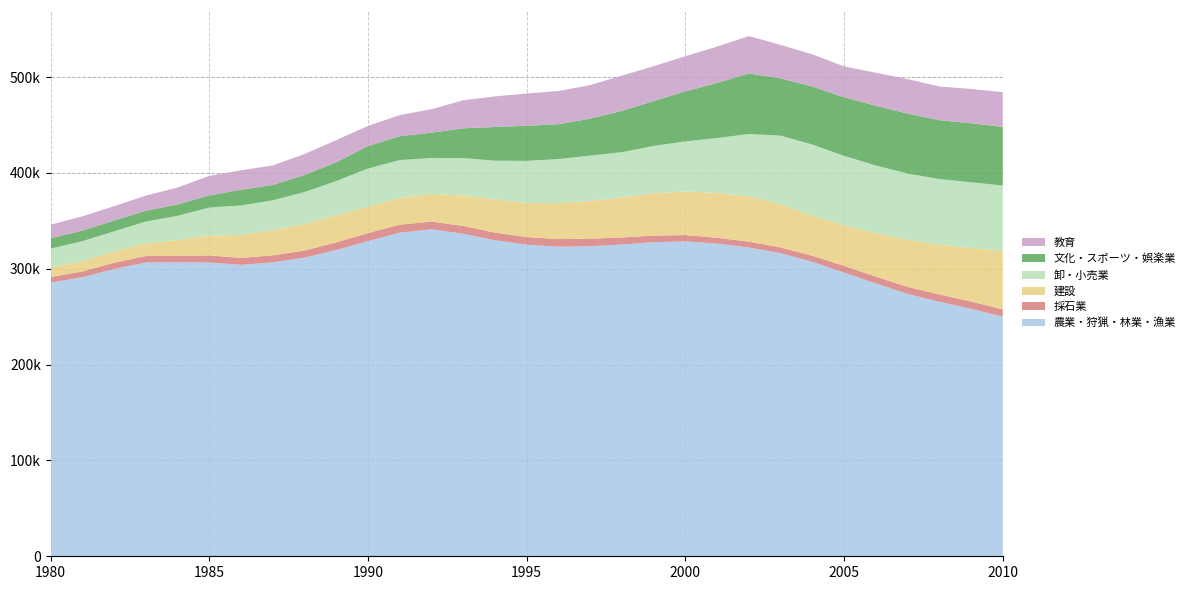

Reading right to left, extract all data points from this chart.

農業・狩猟・林業・漁業: 249888.1	258155.5	265580.0	273735.9	284539.0	296119.7	307137.2	316255.0	322210.0	326245.0	328550.0	327690.0	325300.0	323475.0	322980.0	325125.0	329740.0	336475.0	341115.0	337610.0	328885.0	319485.0	311630.0	306690.0	304095.0	306484.6	306588.4	306543.9	299751.6	291164.8	285509.5
採石業: 7690.8	7691.0	7587.7	7373.2	7247.4	6839.1	6448.4	5973.1	6051.9	6087.5	6564.6	6877.2	7370.7	7939.4	7982.2	7933.5	7979.1	8203.3	8163.0	8332.1	8339.8	8052.2	7363.1	7378.1	7258.9	7411.5	7050.6	6695.0	6477.7	6058.6	5763.3
建設: 61010.1	55833.0	51887.3	49083.8	45483.6	42209.5	41844.5	45101.3	47247.6	46795.0	45547.2	44289.2	41907.6	39324.0	37410.6	35646.1	34364.9	31707.9	28817.8	27847.3	27729.4	28127.9	27790.9	26142.5	23988.9	20602.8	16283.4	13312.7	11828.6	10932.7	10250.5
卸・小売業: 68175.1	68560.7	68503.1	69147.1	70457.9	72625.5	74160.0	71536.4	65035.5	57283.3	52234.2	49300.8	47064.2	47350.8	46072.8	43851.8	40684.7	39085.2	37496.8	39619.3	39666.4	35833.5	33232.9	31220.3	30705.5	29343.7	25303.7	22683.9	20936.5	20610.6	19484.2
文化・スポーツ・娯楽業: 61255.7	61571.7	61450.6	62562.6	62368.0	61085.2	60588.7	59753.3	63201.6	57520.1	52178.8	46838.1	43075.6	38549.8	36352.1	36580.9	35126.7	31048.0	26421.4	24894.4	23293.2	19582.0	17790.8	15985.1	16422.5	12645.3	11849.4	11317.6	11300.9	11088.0	10748.5
教育: 36192.4	35789.5	35169.9	35977.5	34431.1	32276.2	33536.3	34973.0	39088.6	37930.3	36679.4	36330.8	36796.9	35061.7	34661.5	33741.7	31896.5	29260.9	24449.1	22000.0	21165.6	23162.4	21872.5	20389.8	20276.7	20412.3	17710.7	15724.8	15036.6	14809.7	14217.1